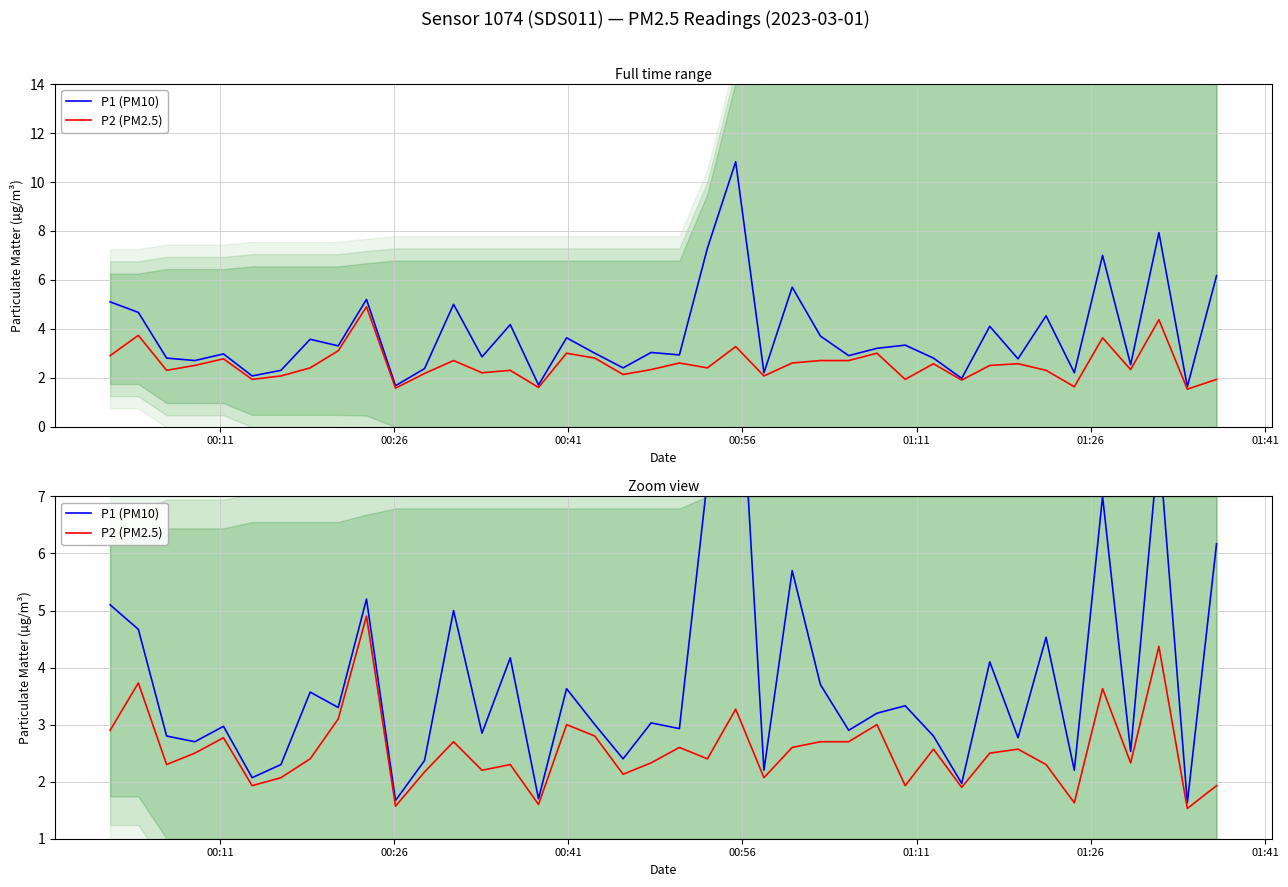

What is the spread (max minus min) of values at 00:56?

0.2